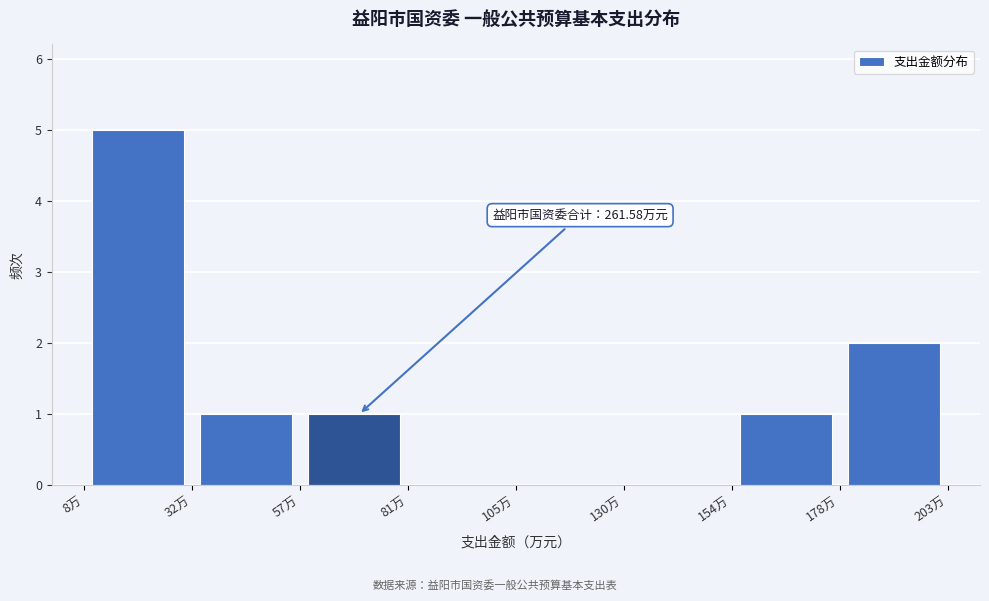

Which range on the x-axis has the tallest bar?

10 to 30